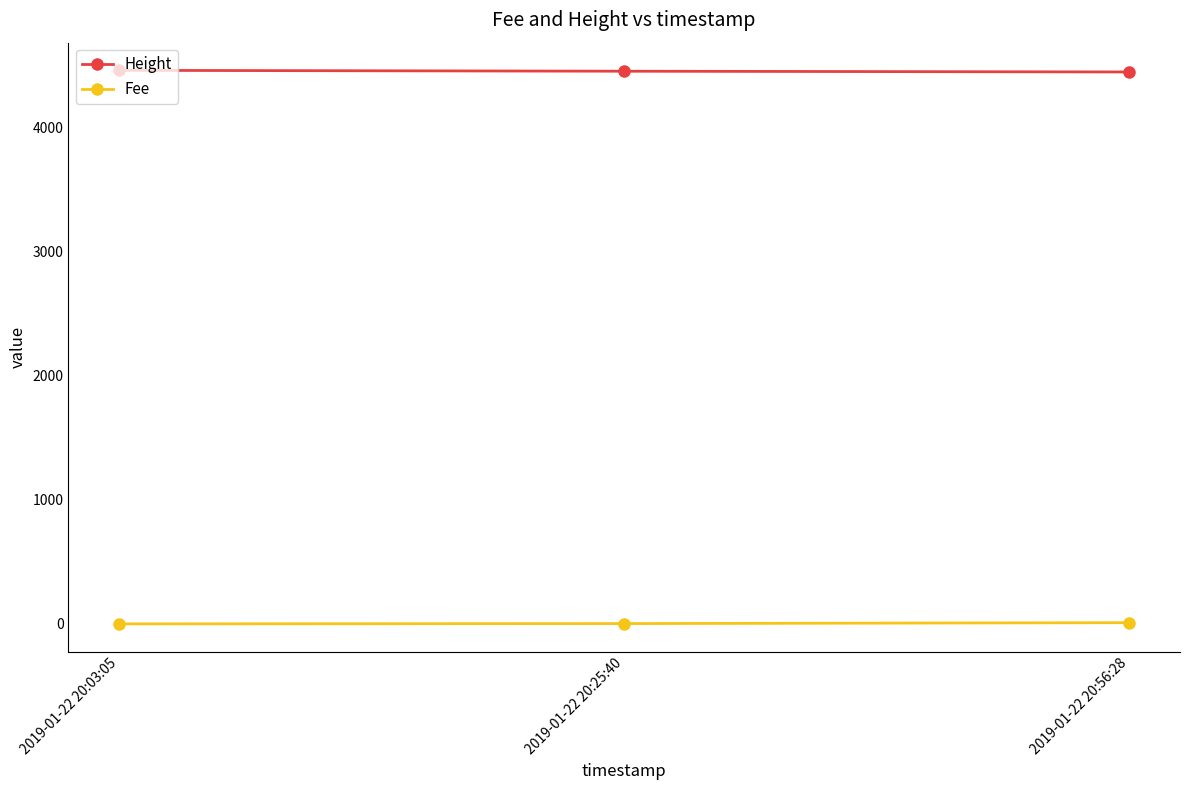

At which label is Height closest to 4457?

2019-01-22 20:25:40